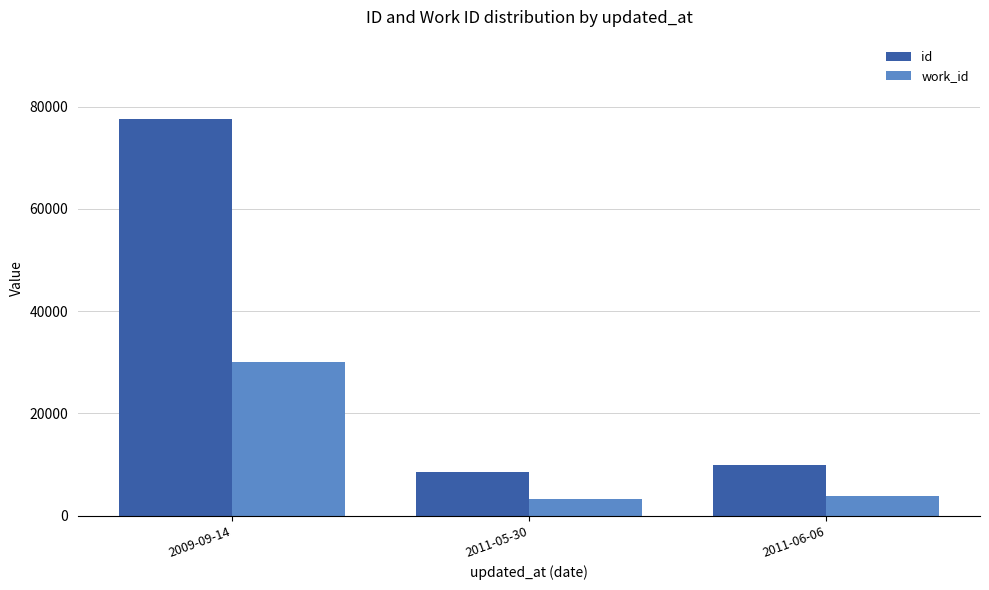

The work_id series shows 30058 at 2009-09-14. True or false?

True